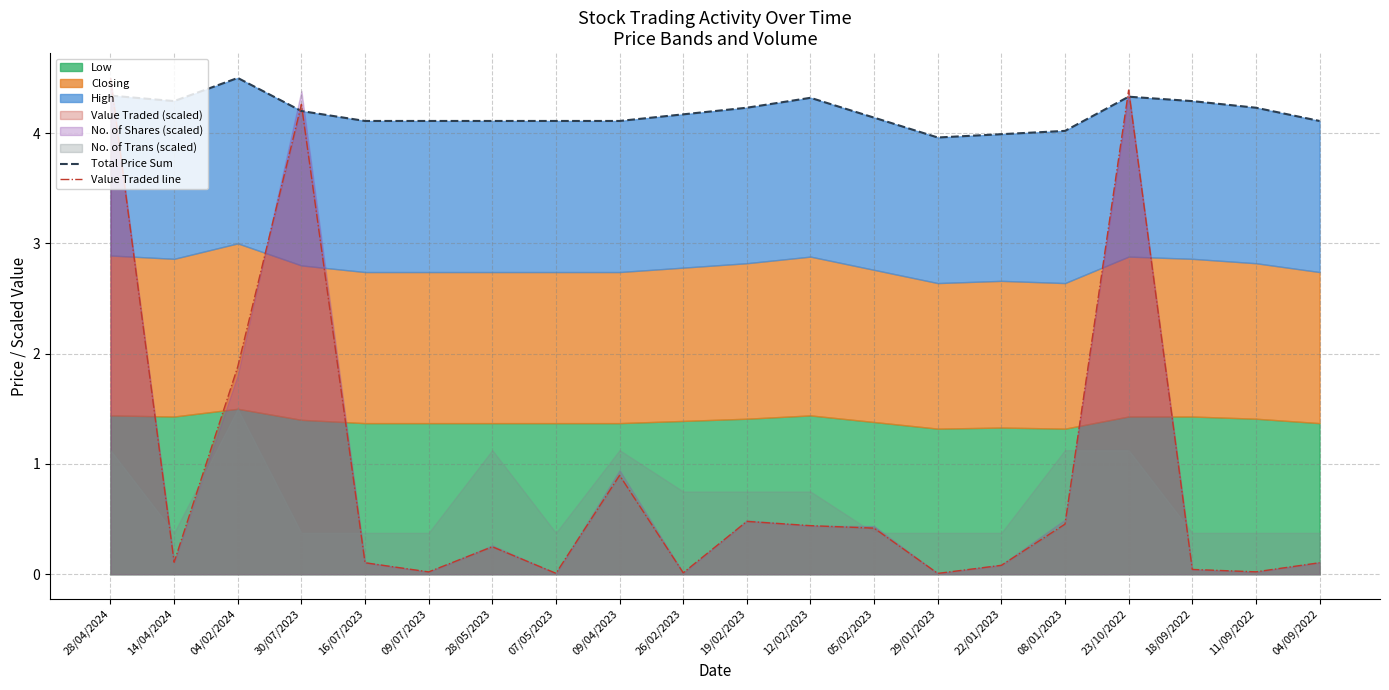

Reading left to right, list all the values displayed in this chart.

Total Price Sum: 4.3	4.3	4.5	4.2	4.1	4.1	4.1	4.1	4.1	4.2	4.2	4.3	4.1	4.0	4.0	4.0	4.3	4.3	4.2	4.1
Value Traded line: 4.5	0.1	1.9	4.3	0.1	0.0	0.2	0.0	0.9	0.0	0.5	0.4	0.4	0.0	0.1	0.5	4.4	0.0	0.0	0.1